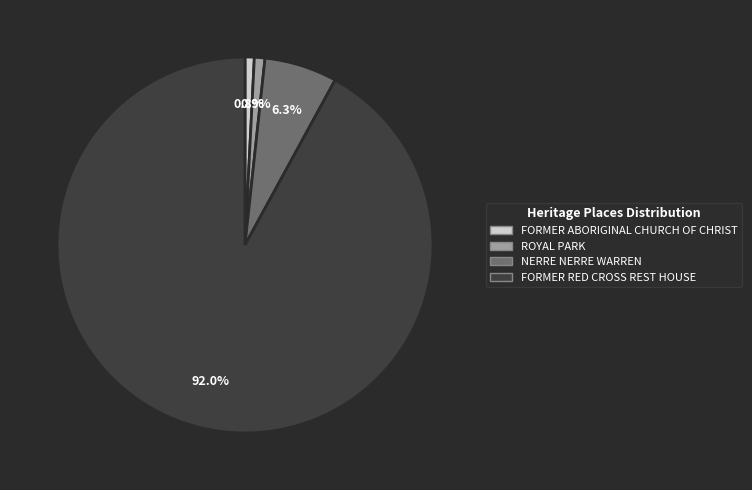

To the nearest percent, what portion does NERRE NERRE WARREN represent?

6%